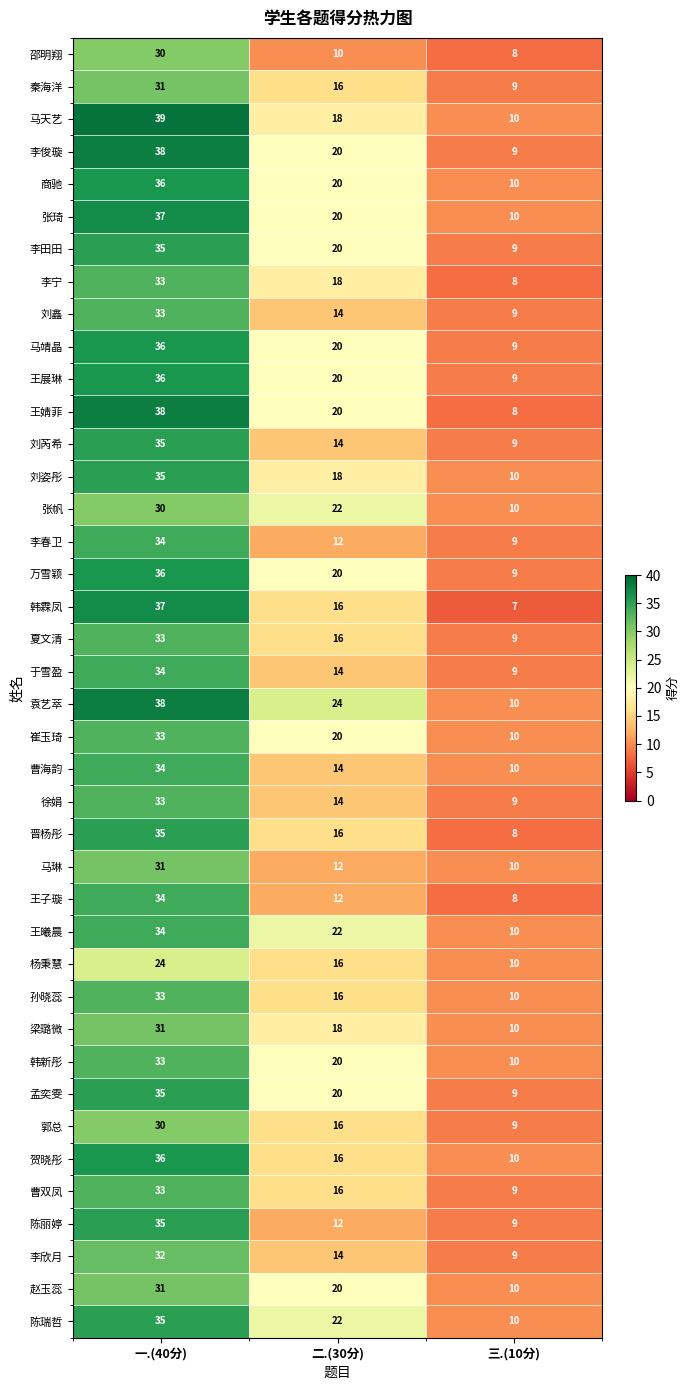

The 韩霖凤 series shows 7 at 三.(10分). True or false?

True